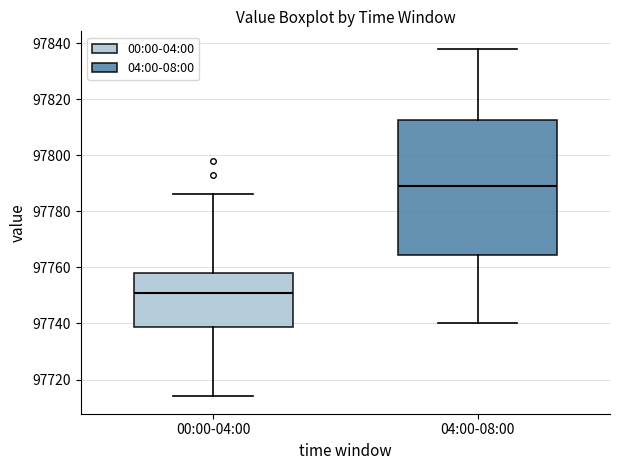

Where does the median line of the box for 04:00-08:00 sit on the y-axis? The values are not printed on the chart, so give them approximately, as read against the axis.

97790